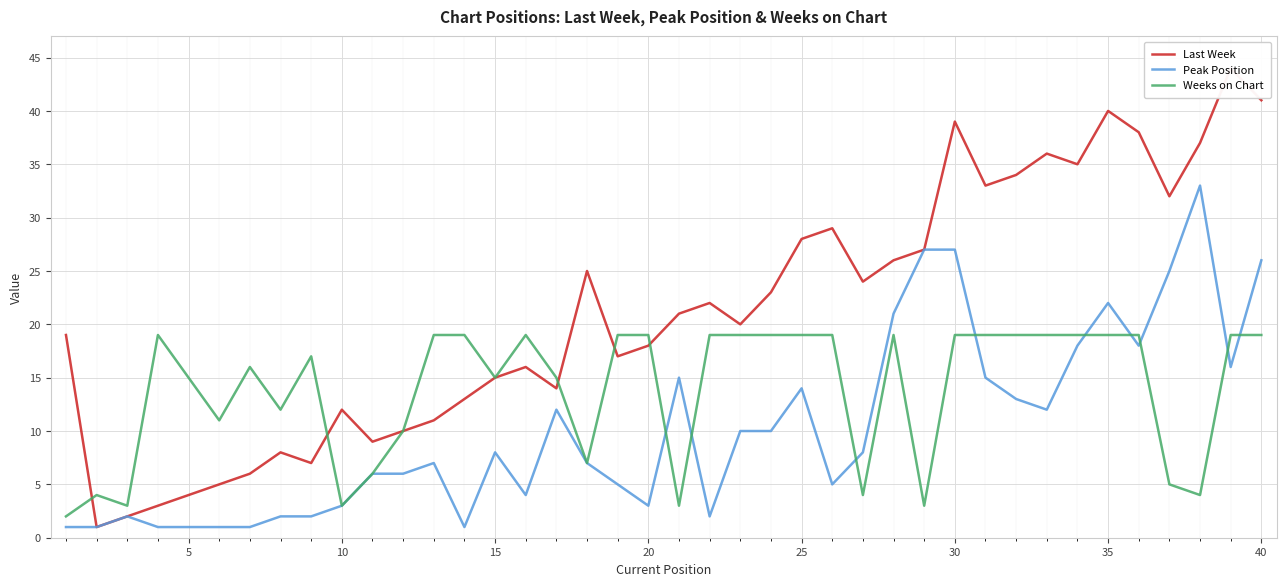

Reading right to left, extract all data points from this chart.

Last Week: 41	44	37	32	38	40	35	36	34	33	39	27	26	24	29	28	23	20	22	21	18	17	25	14	16	15	13	11	10	9	12	7	8	6	5	4	3	2	1	19
Peak Position: 26	16	33	25	18	22	18	12	13	15	27	27	21	8	5	14	10	10	2	15	3	5	7	12	4	8	1	7	6	6	3	2	2	1	1	1	1	2	1	1
Weeks on Chart: 19	19	4	5	19	19	19	19	19	19	19	3	19	4	19	19	19	19	19	3	19	19	7	15	19	15	19	19	10	6	3	17	12	16	11	15	19	3	4	2